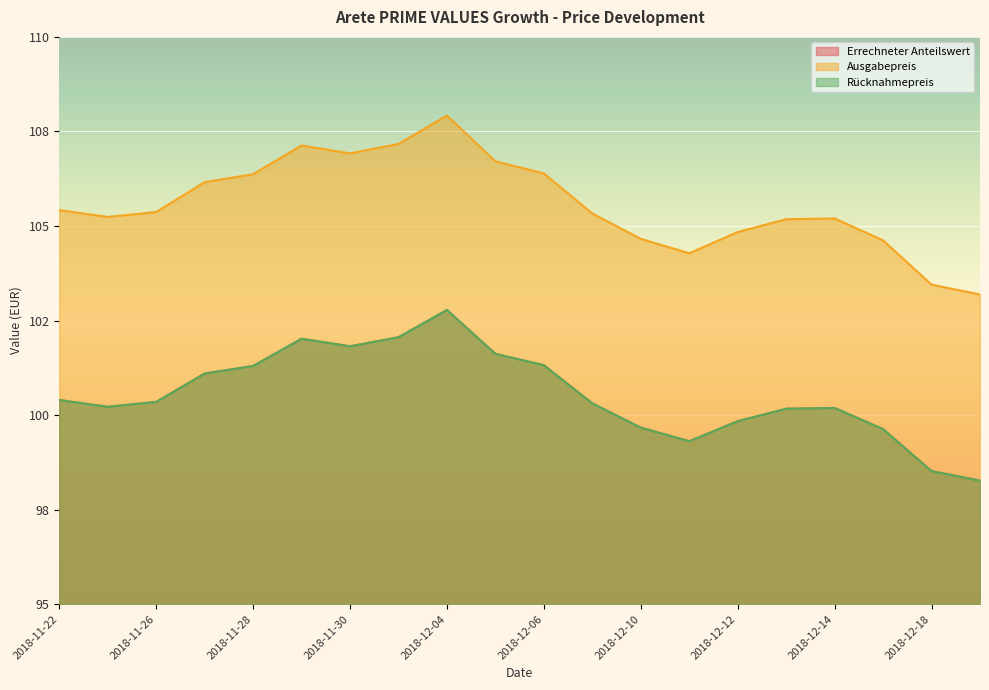

Between 2018-11-27 and 2018-12-06, which series saw the biggest shift?

Ausgabepreis